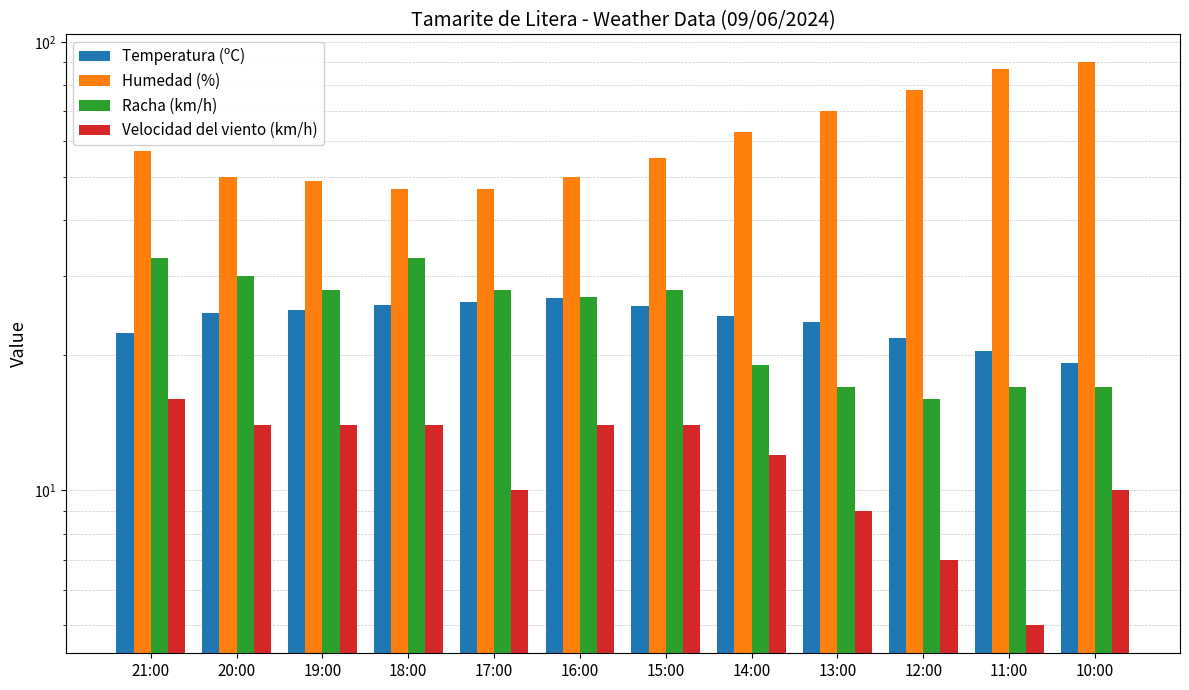

Rank the series at 16:00 from lowest to highest value.

Velocidad del viento (km/h), Temperatura (ºC), Racha (km/h), Humedad (%)